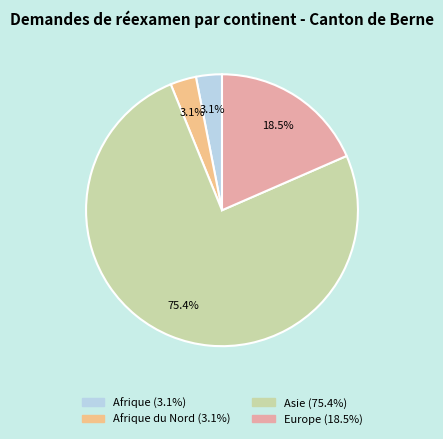

Does any single category account for the majority?

Yes